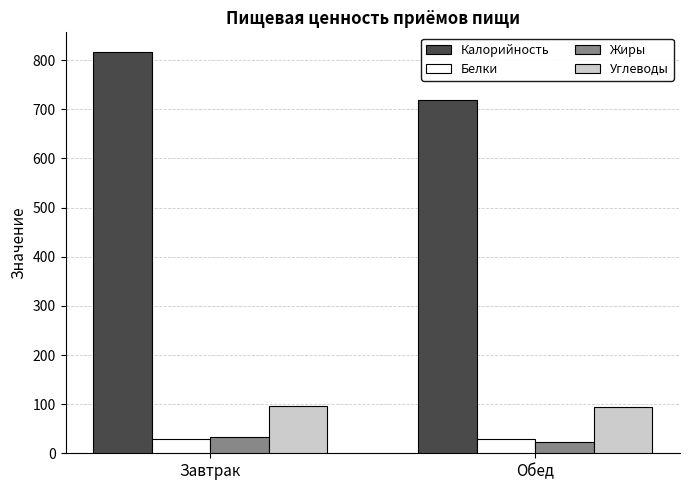

Rank the categories by Калорийность value from highest to lowest.

Завтрак, Обед